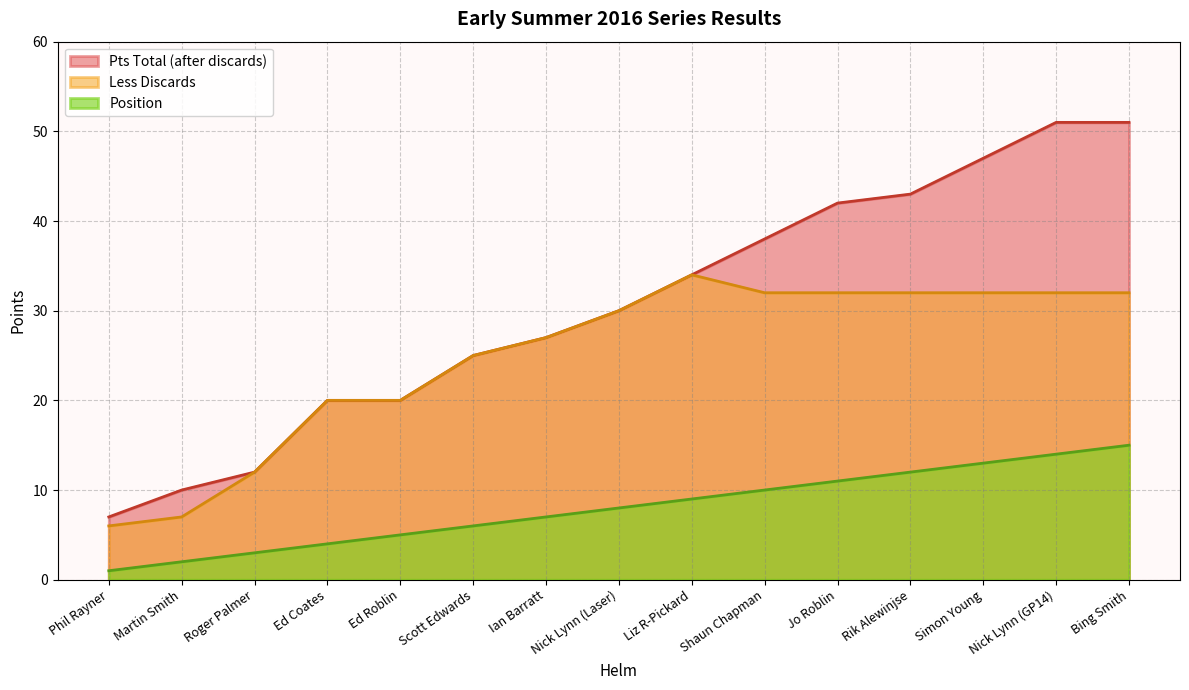

What is the difference between the highest and lowest values at Nick Lynn (Laser)?

22